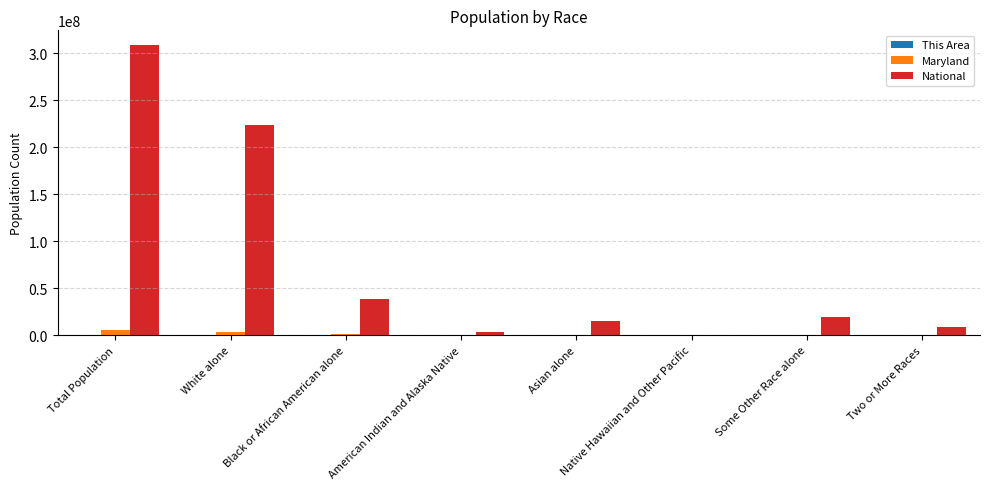

What is the maximum value shown in the chart?

308745538